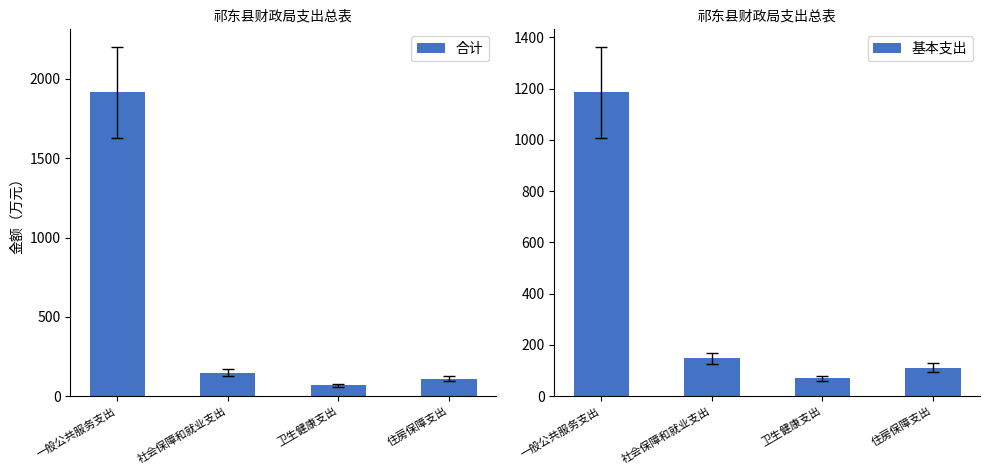

Which has a higher value, 一般公共服务支出 or 社会保障和就业支出?

一般公共服务支出